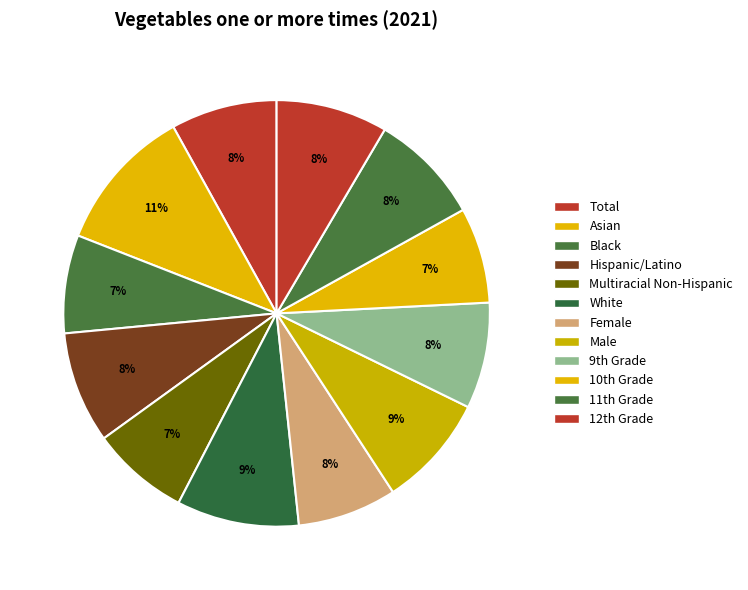

How many slices are in this pie chart?

12